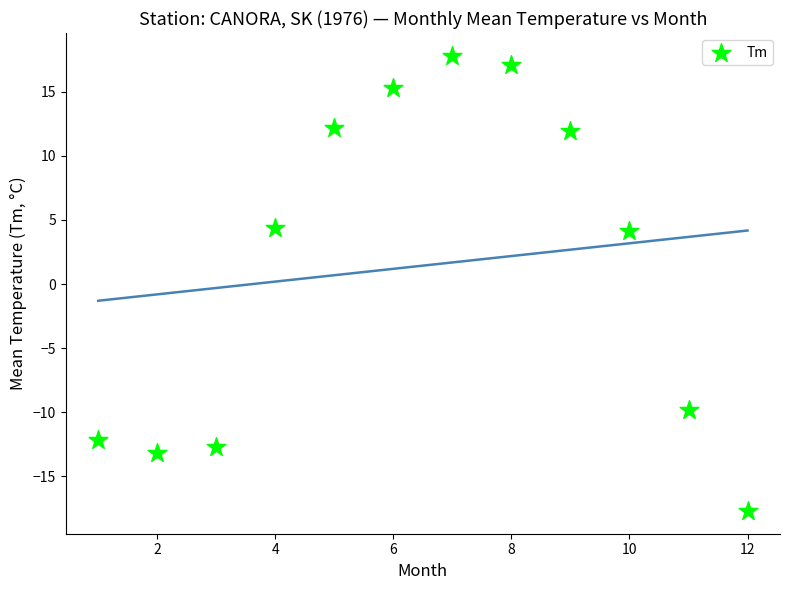

What is the average X value?

6.5